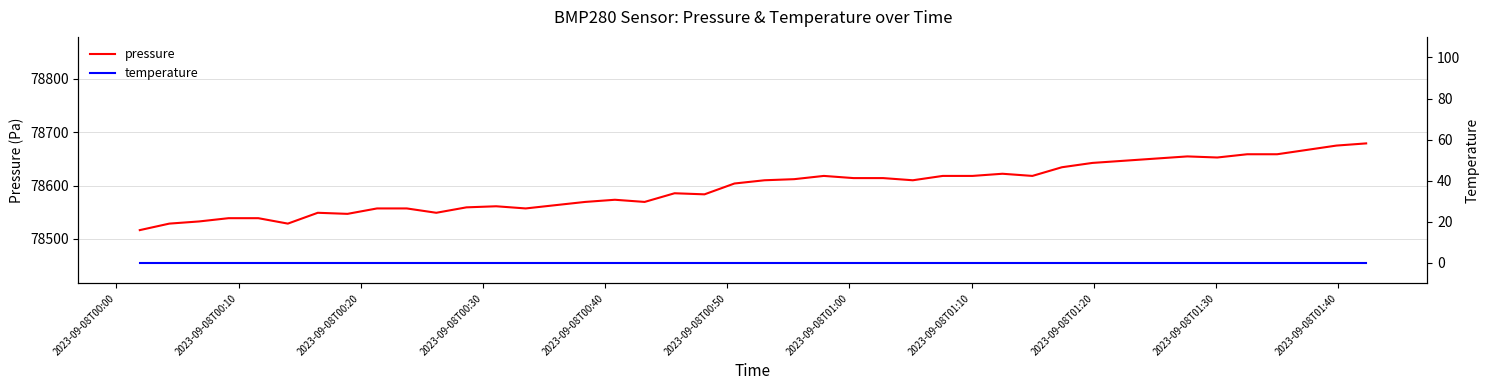

What is the value of the pressure point at the 14th from the left?

78556.9